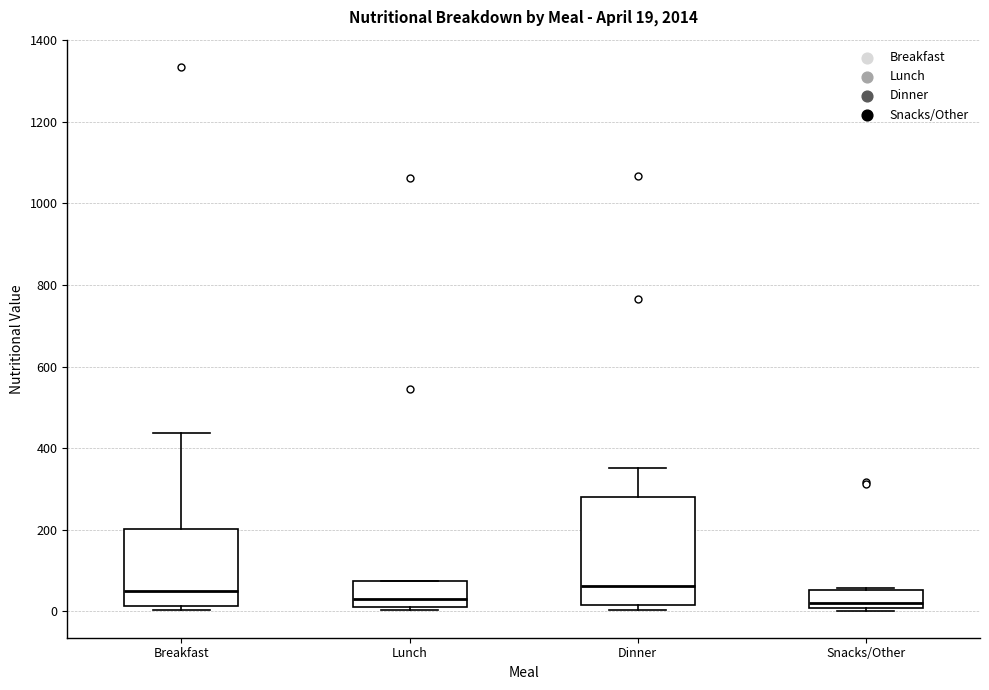

Comparing the boxes themselves (not the whiskers), which one is the tallest?

Dinner